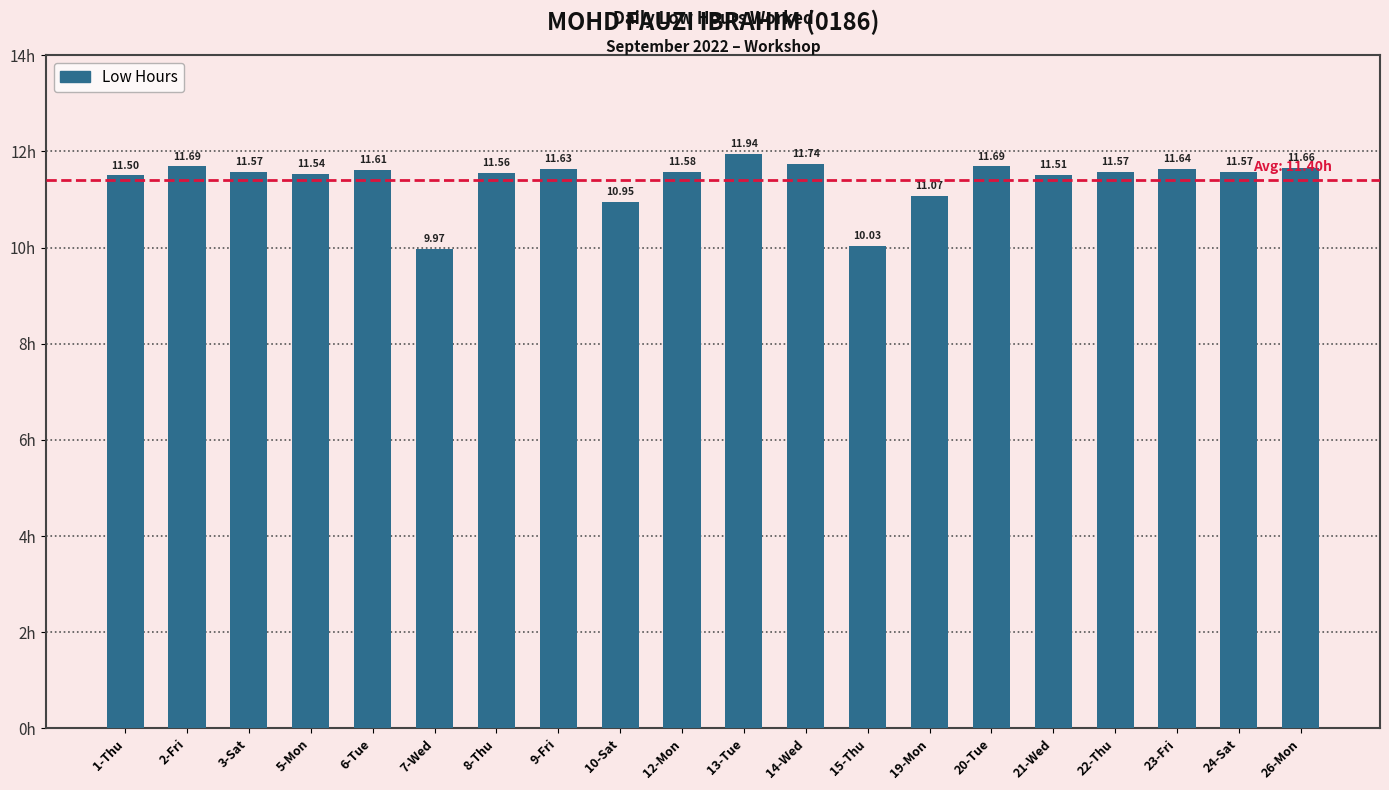

Where does the data first go above 11?

1-Thu